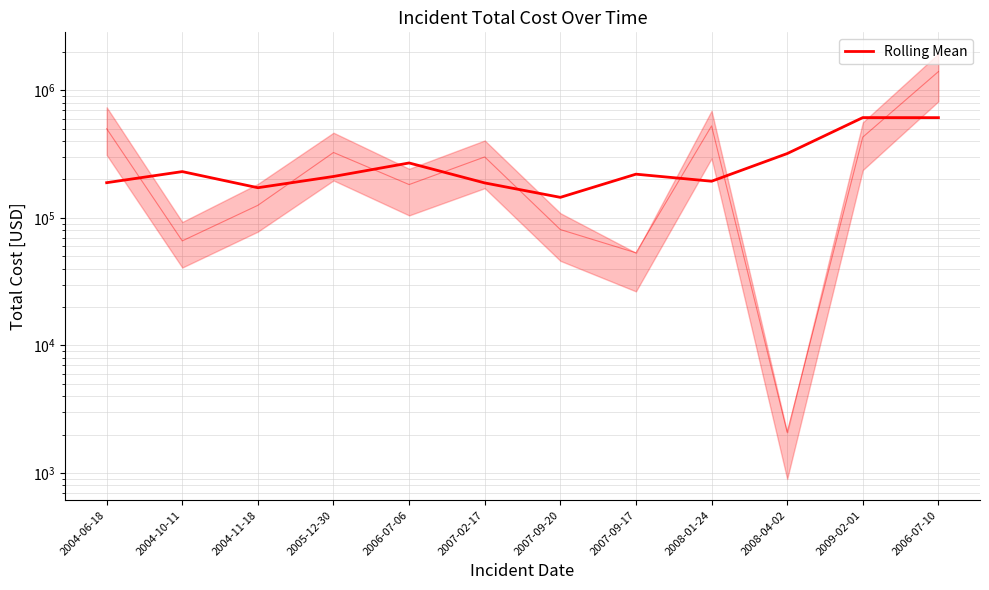

Reading left to right, what are all the values shown in this chart?

2004-06-18=188666.7	2004-10-11=230476.7	2004-11-18=172285.0	2005-12-30=211084.7	2006-07-06=269349.7	2007-02-17=187868.0	2007-09-20=144815.0	2007-09-17=220017.7	2008-01-24=193720.3	2008-04-02=319113.7	2009-02-01=610780.3	2006-07-10=610084.3